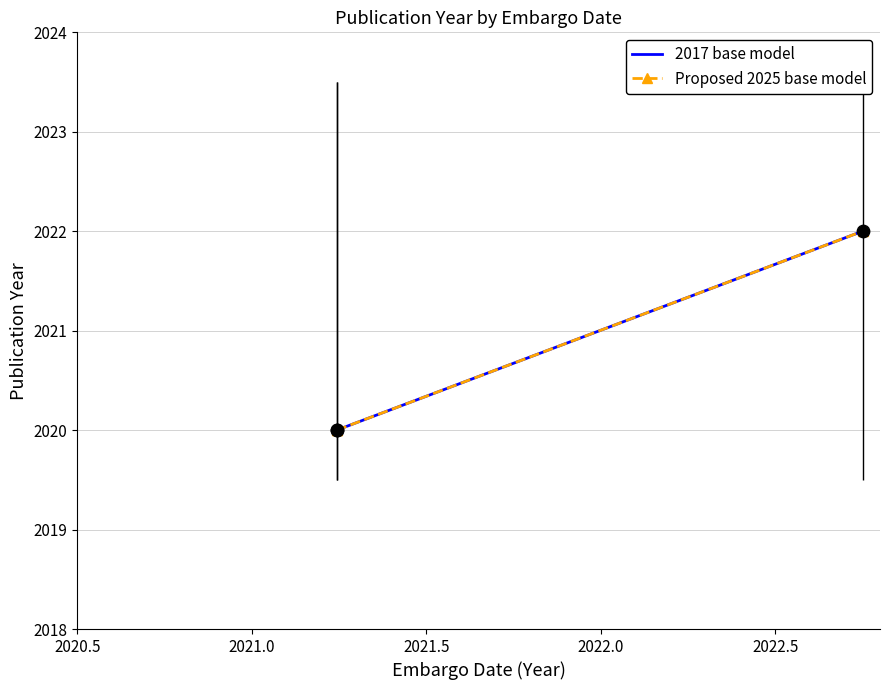

Which series has the largest total across all categories?

2017 base model